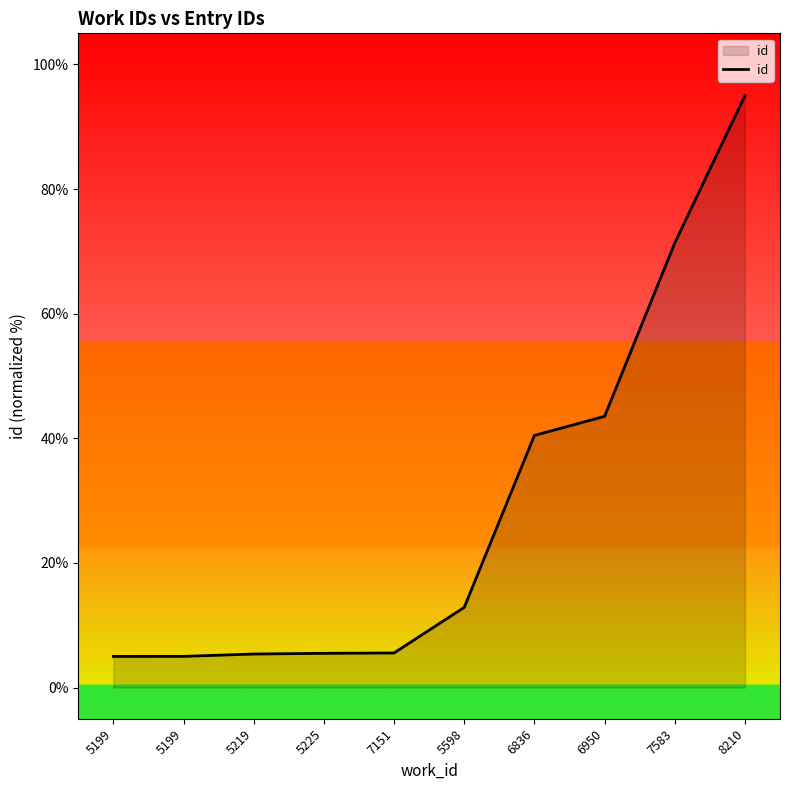

List the labels in order of value, smallest first.

5199, 5199, 5219, 5225, 7151, 5598, 6836, 6950, 7583, 8210